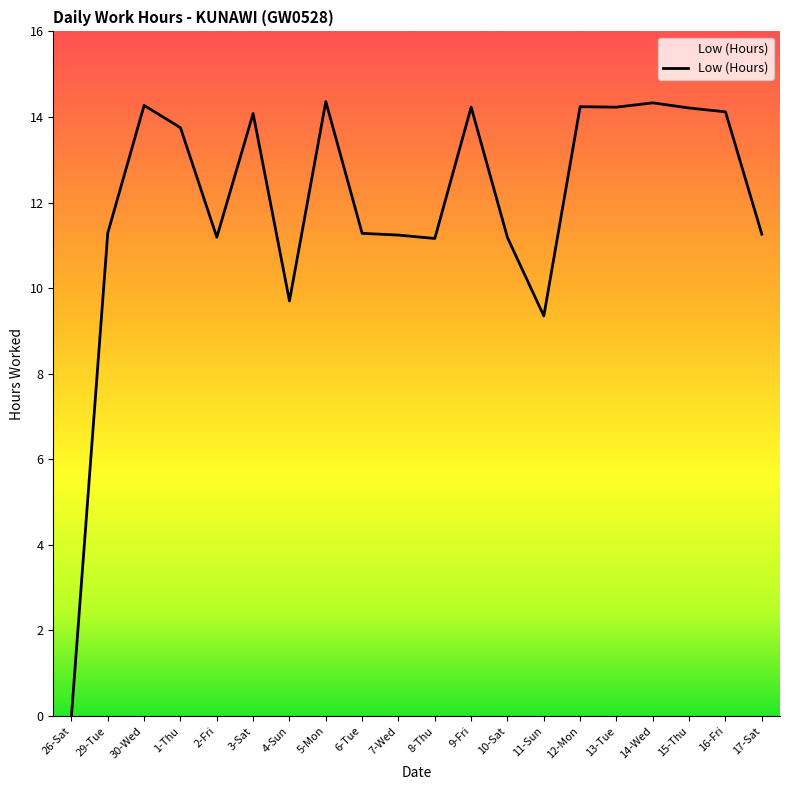

What is the approximate value at 1-Thu?

13.8